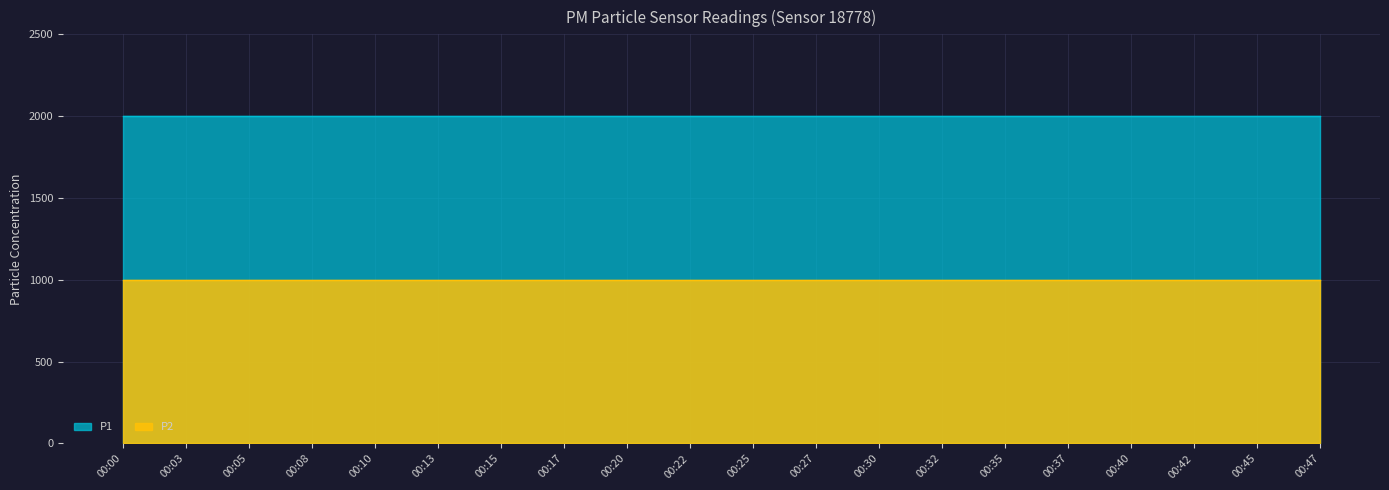

How many lines are shown in the chart?

2